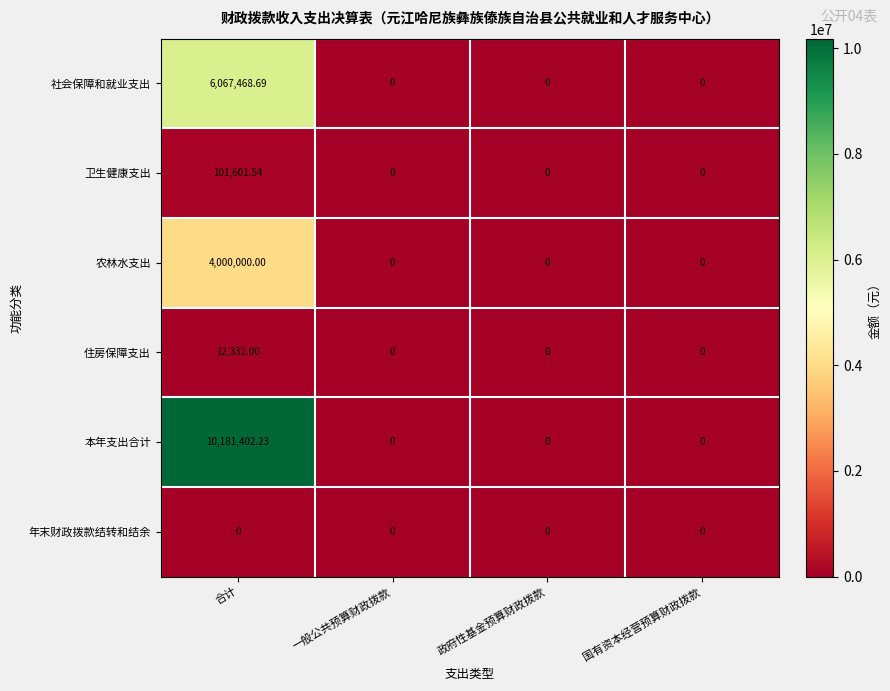

Which series has the largest total across all categories?

本年支出合计